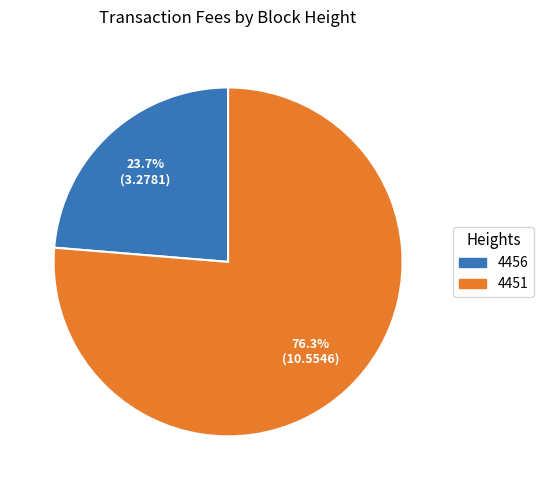

How many slices are in this pie chart?

2